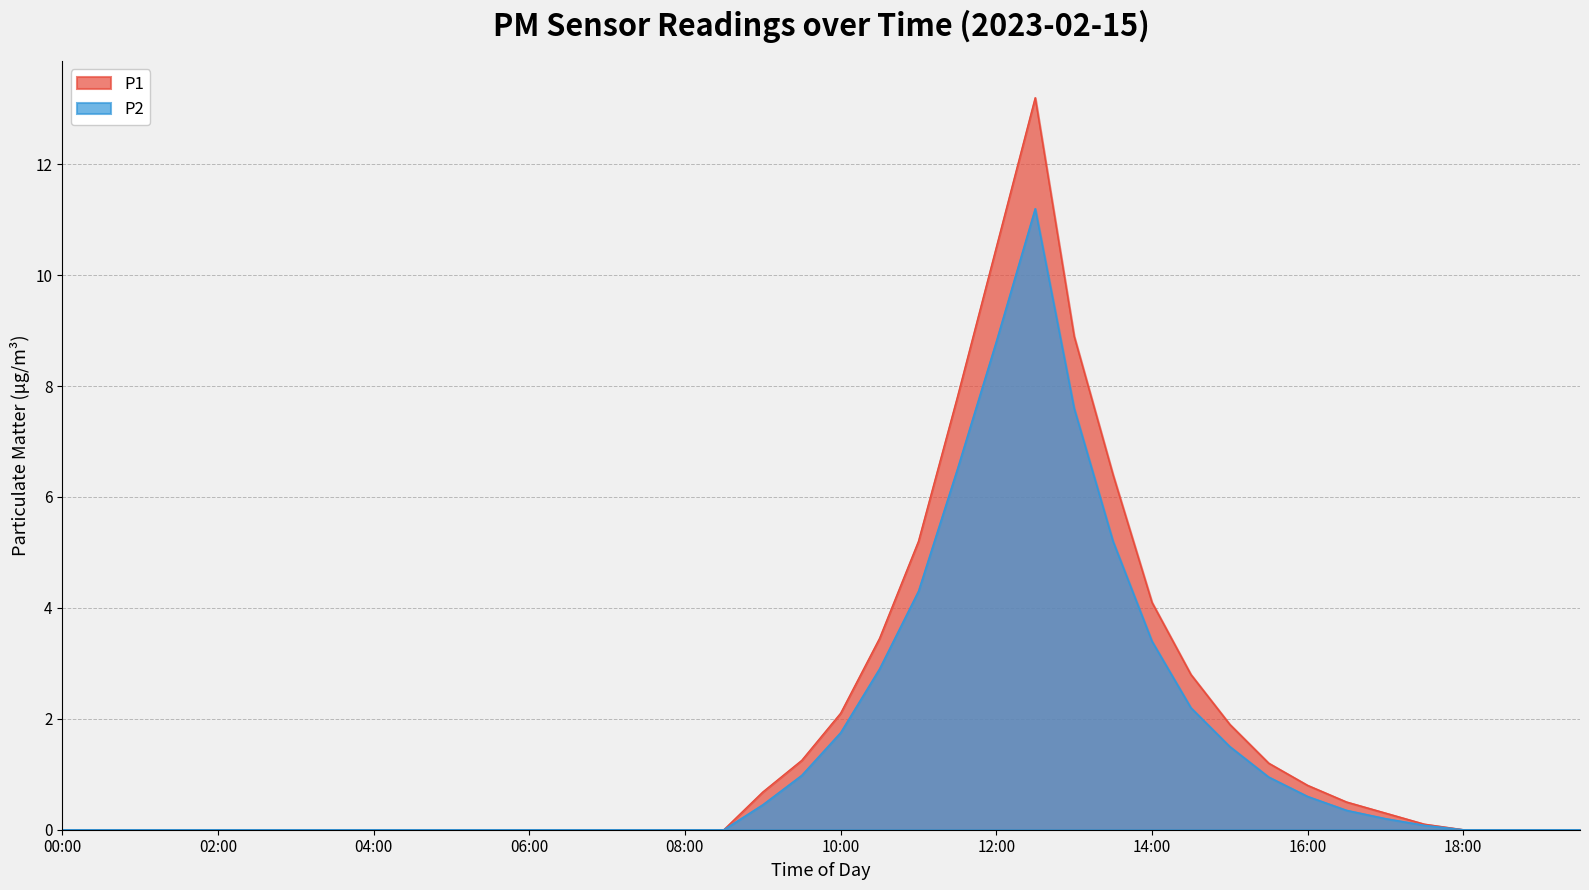

What is the difference between the maximum and minimum values in the P1 series?

13.2